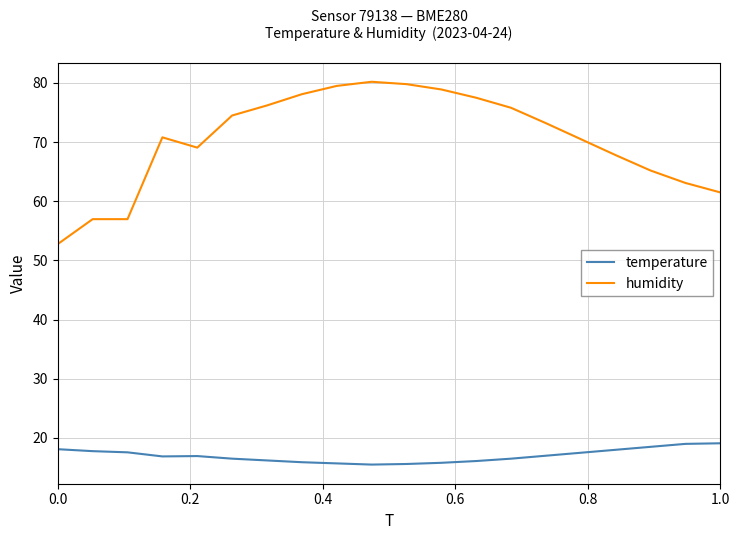

List the series in order of their overall mean, highest first.

humidity, temperature